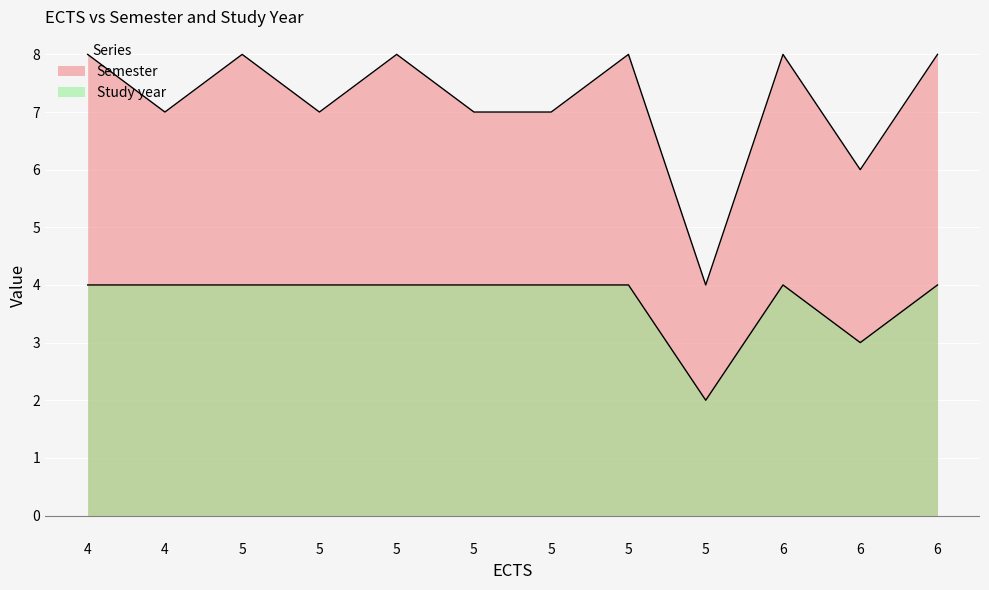

True or false: Semester and Study year intersect in this chart.

False